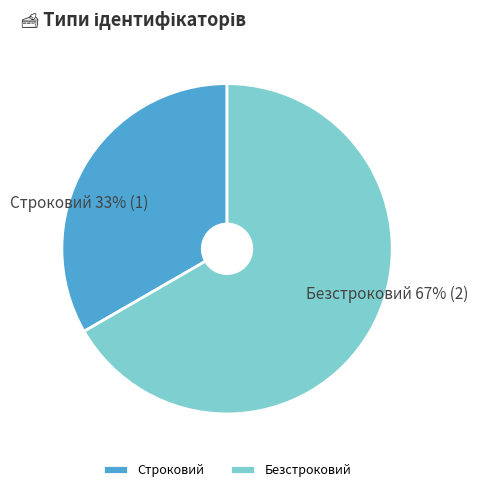

True or false: Строковий accounts for 45% of the total.

False